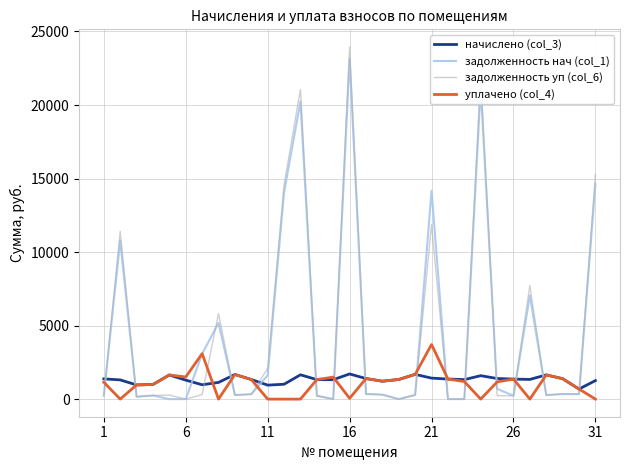

In задолженность нач (col_1), how many points are higher than both neighbors (excluding endpoints)?

9